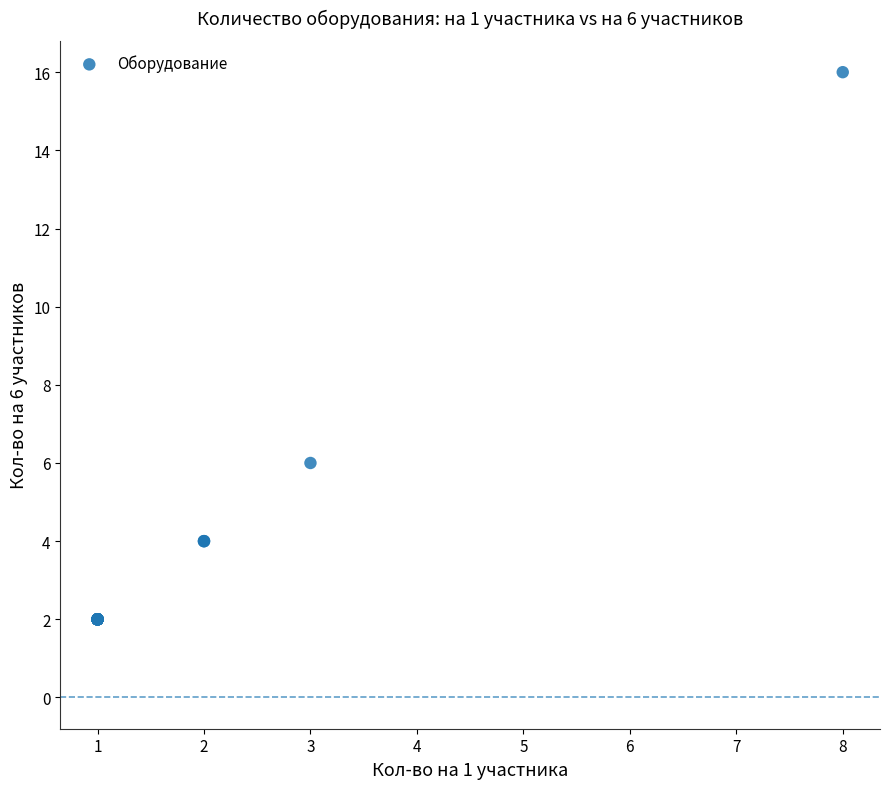

What Y value in the scatter plot is closest to 9?

6